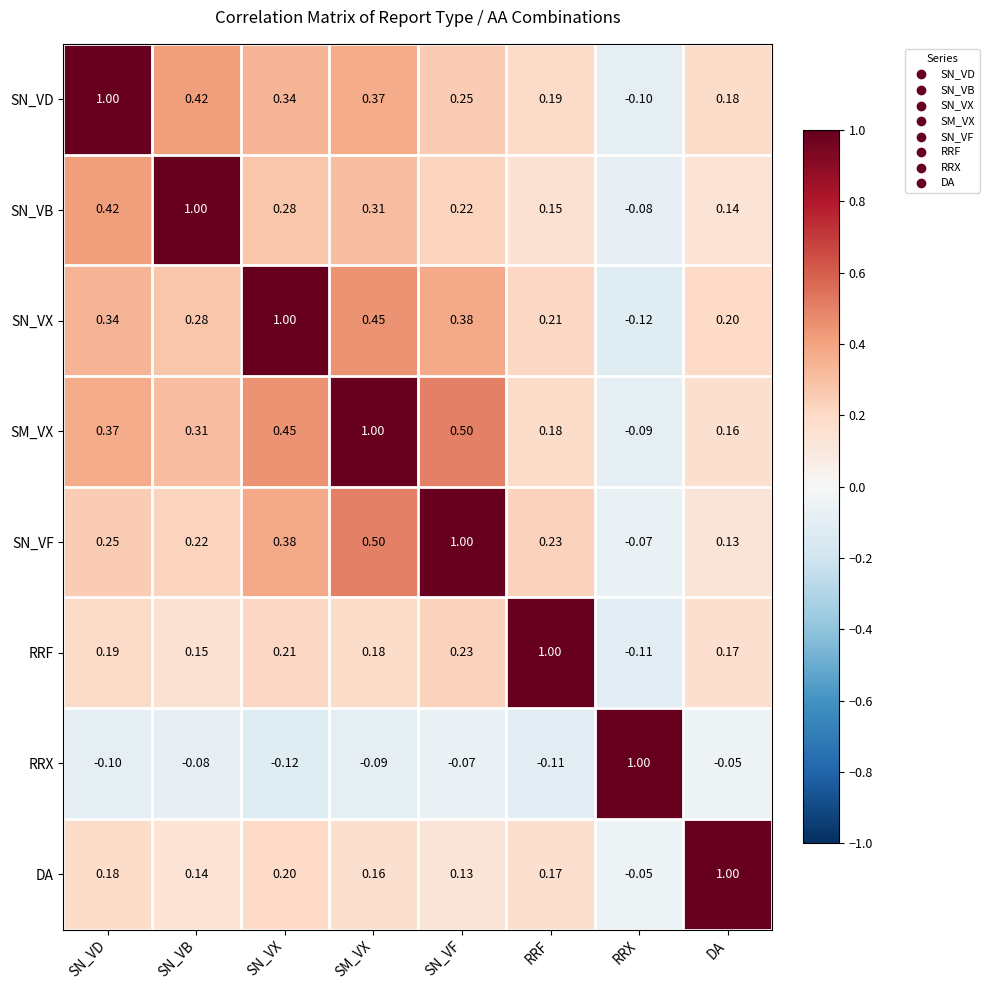

What is the difference between the highest and lowest values at SN_VX?

1.1